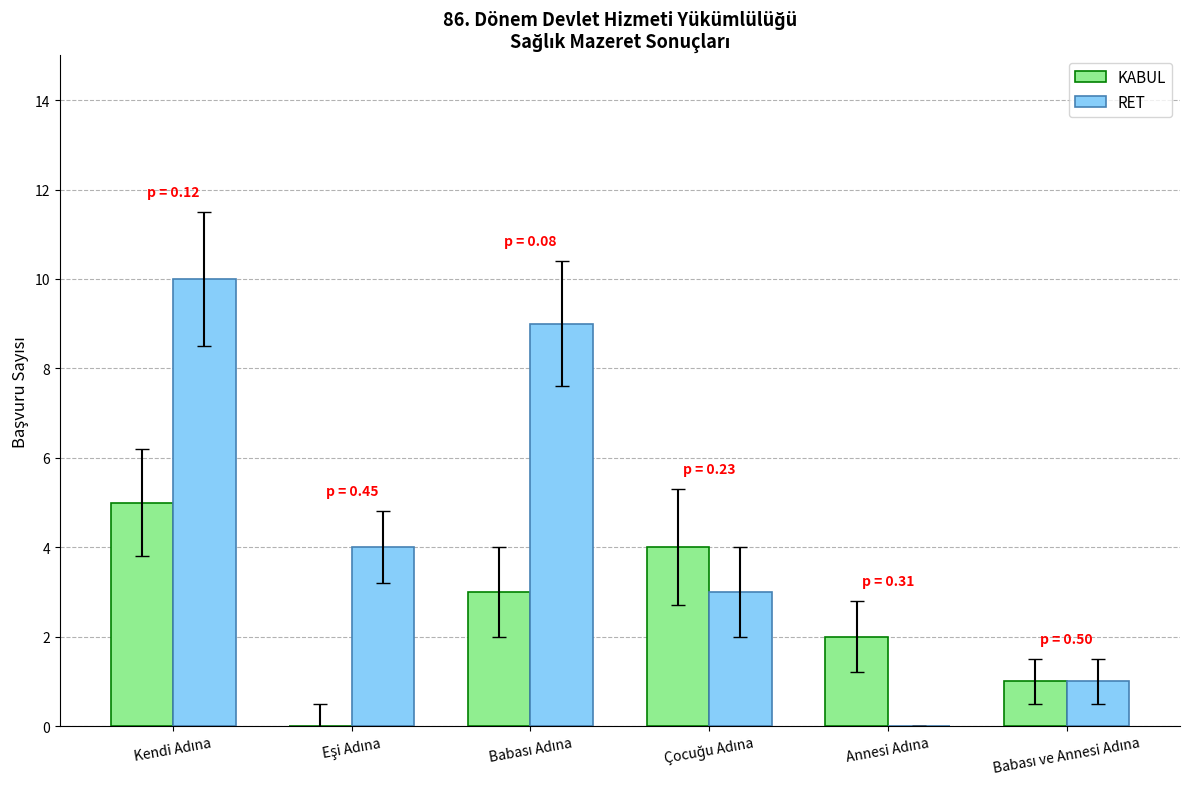

Does the chart contain stacked bars?

No